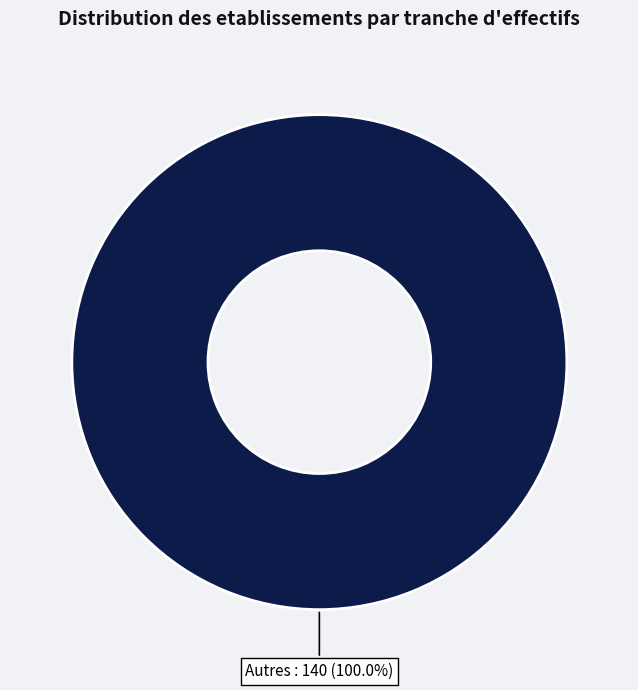

Count the number of slices in the pie.

1